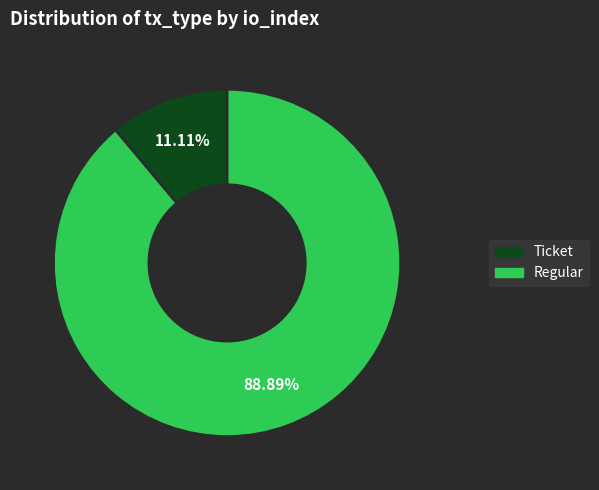

Which category has the smallest portion of the pie?

Ticket